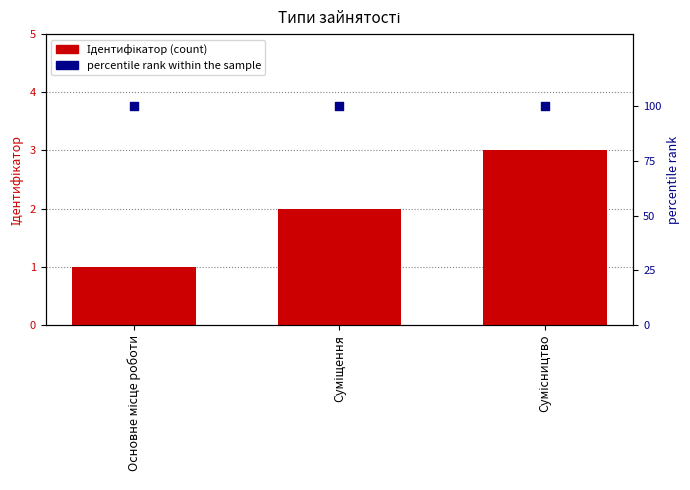

What are all the series names shown in the legend?

Ідентифікатор, percentile rank within the sample